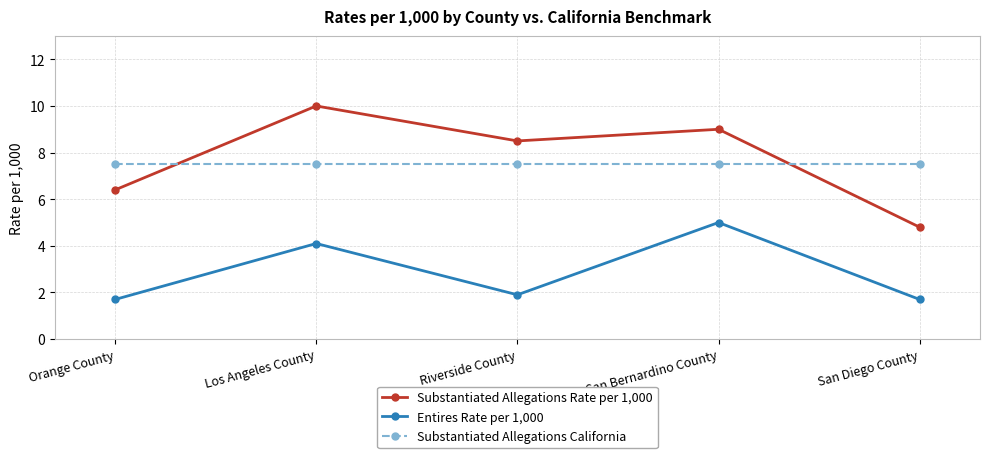

How many lines are shown in the chart?

3